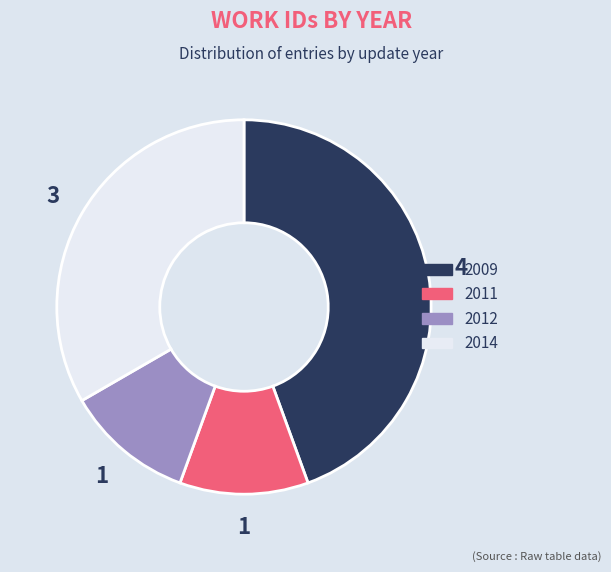

Is there any slice that represents more than half of the pie?

No